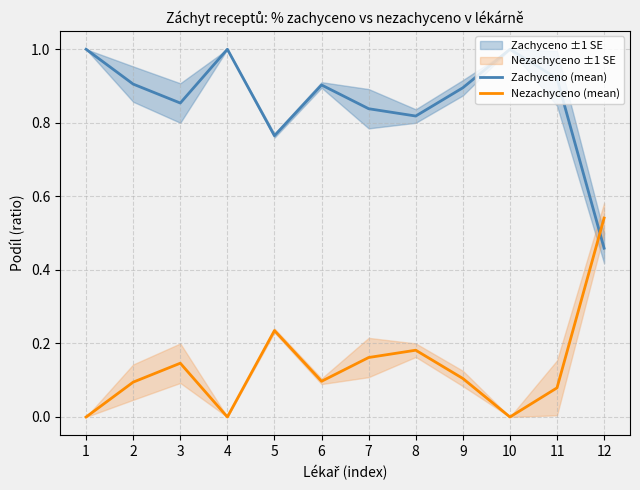

How many positive values does the Nezachyceno (mean) series have?

9